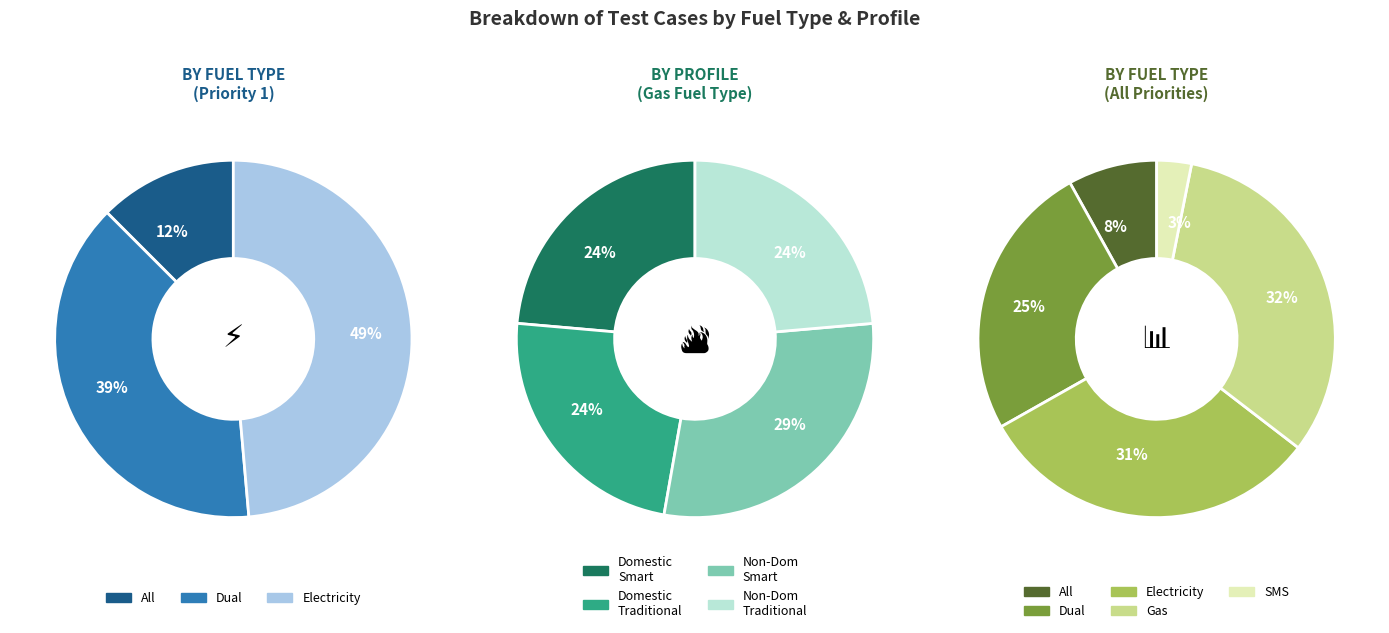

Is there a majority slice in this chart?

No